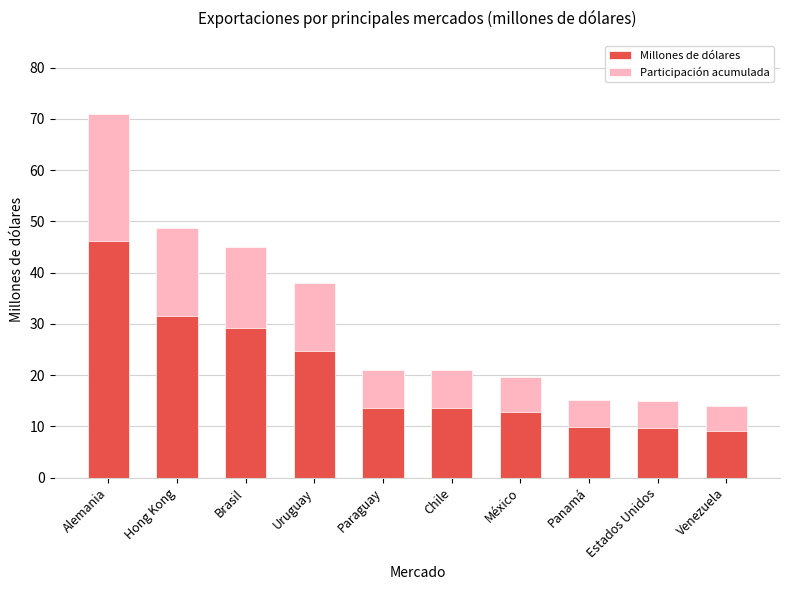

Rank the categories by Participación acumulada value from lowest to highest.

Venezuela, Estados Unidos, Panamá, México, Chile, Paraguay, Uruguay, Brasil, Hong Kong, Alemania